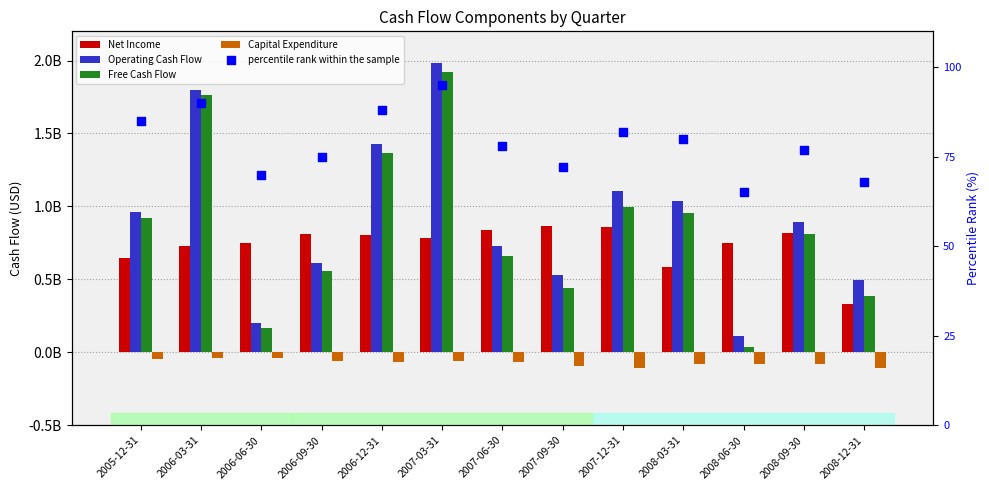

What is the total value across all series at 2007-09-30?

1751800072